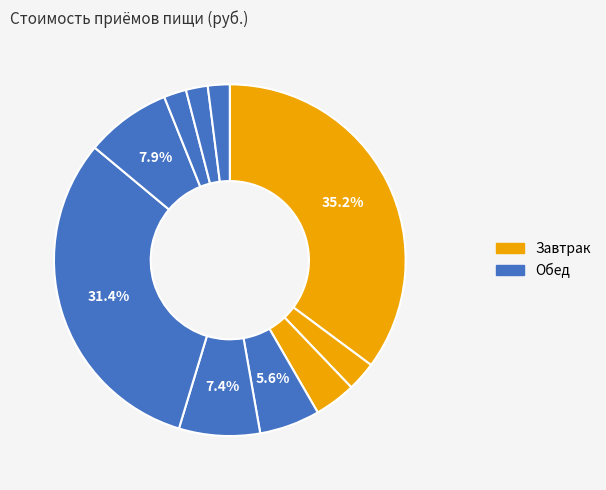

How many slices are in this pie chart?

10